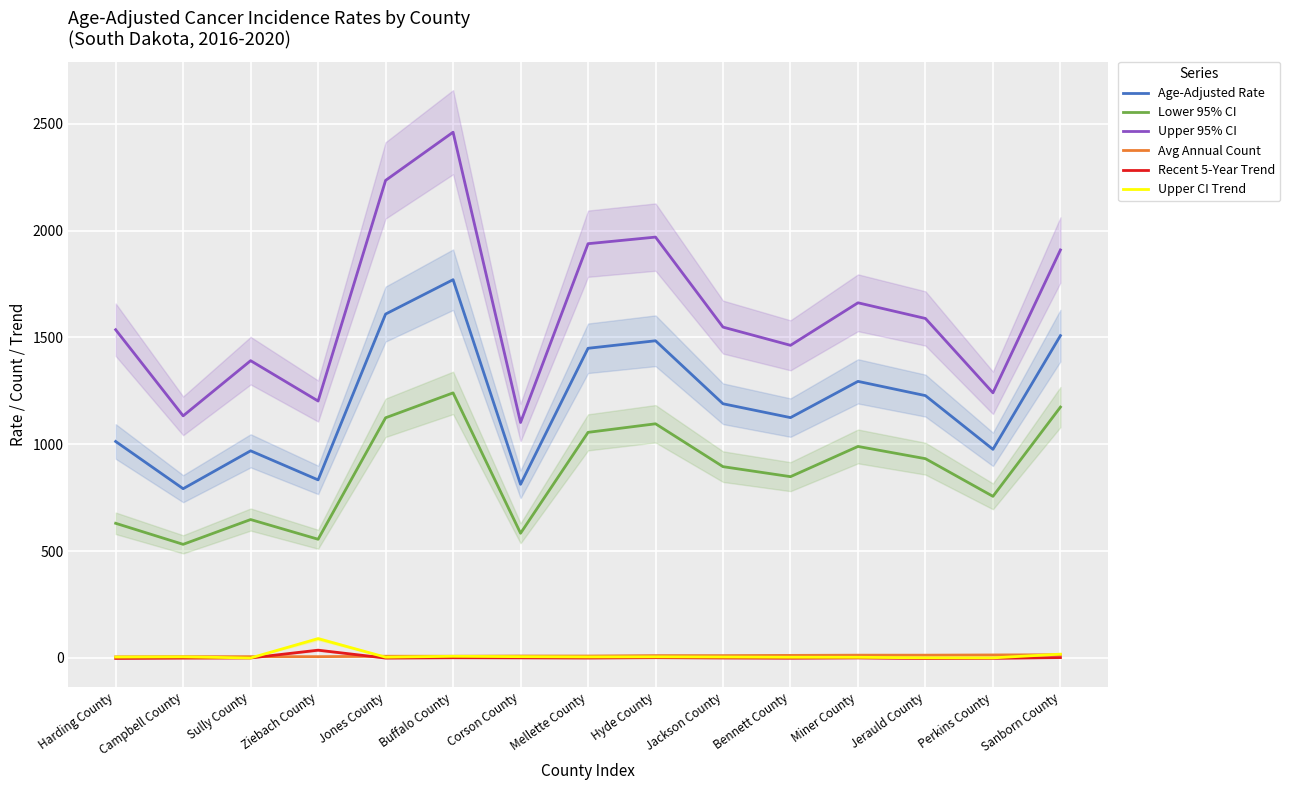

What is the value of the Avg Annual Count point at the 11th from the left?

12.0